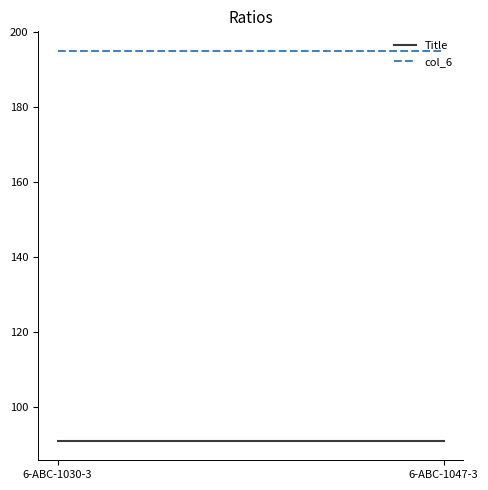

How many categories are shown in the chart?

2